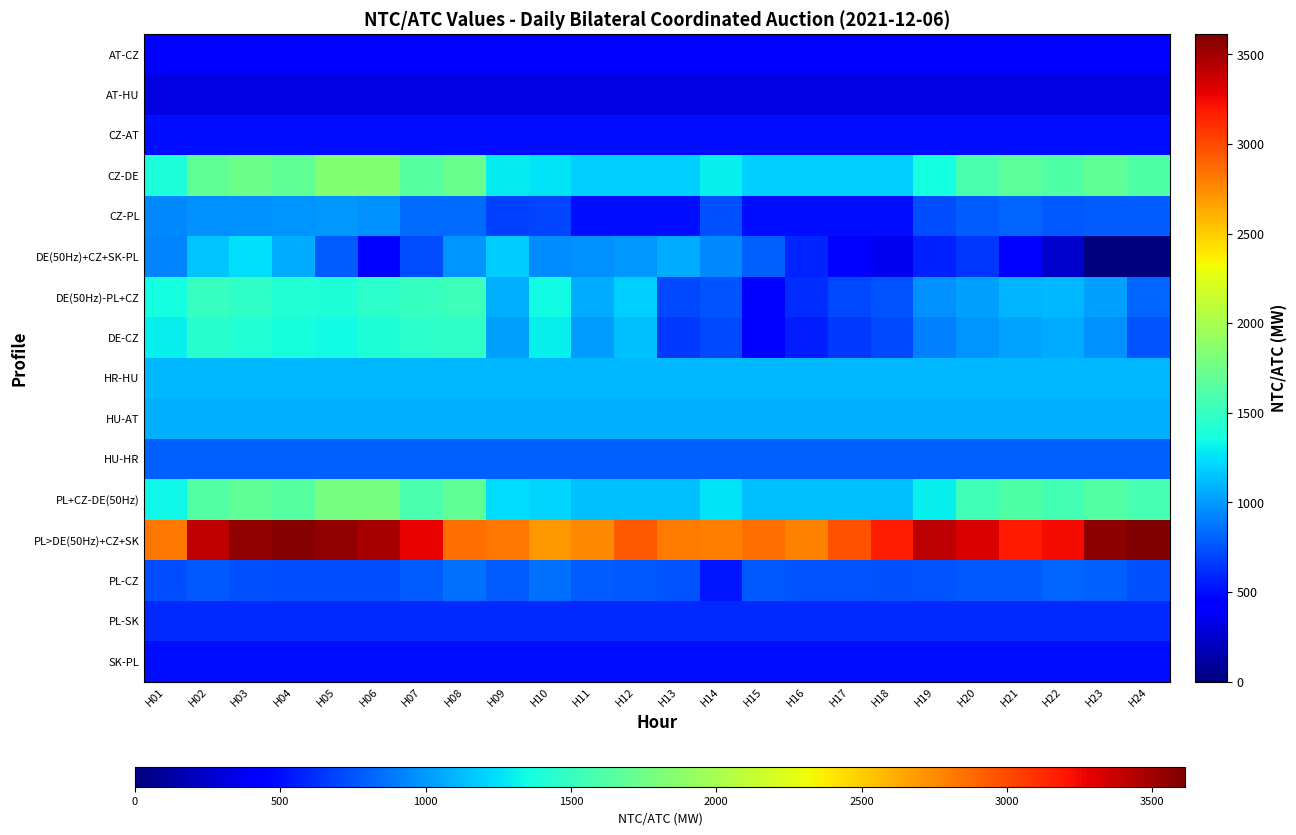

Which series changed the most between H04 and H05?

DE(50Hz)+CZ+SK-PL